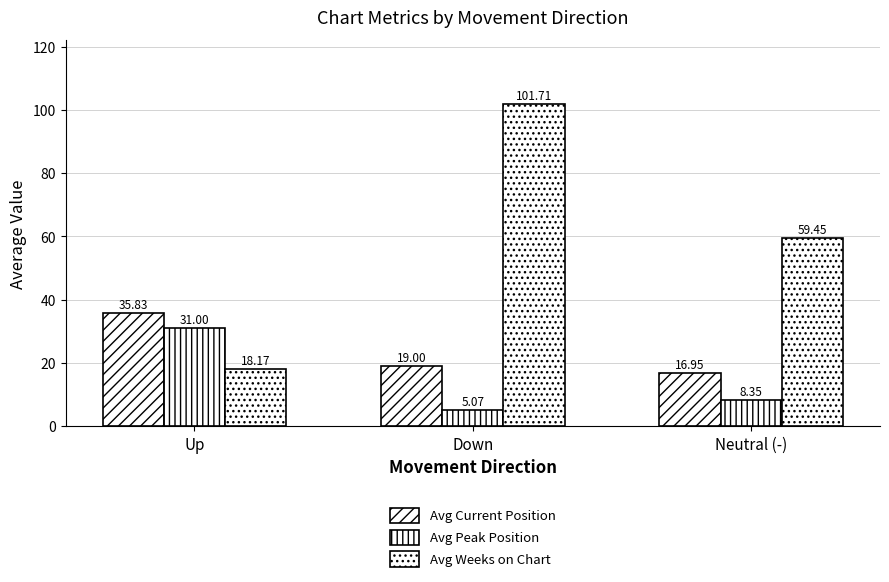

Which series has the largest total across all categories?

Avg Weeks on Chart